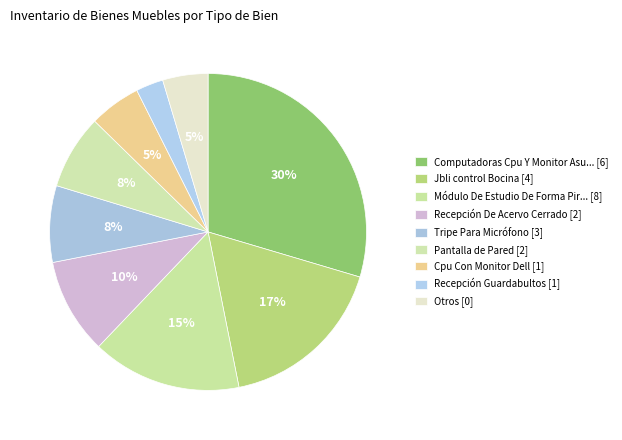

How many slices are in this pie chart?

9